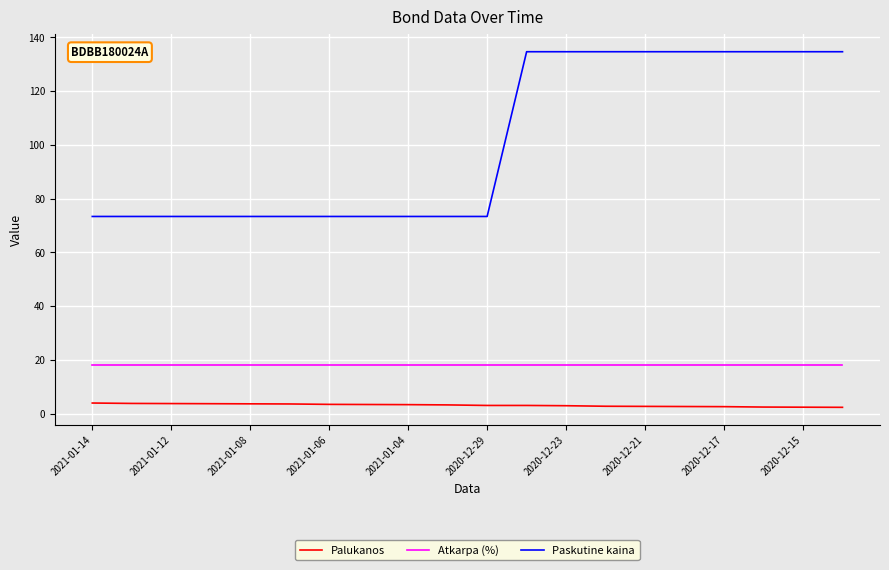

True or false: Paskutine kaina and Palukanos intersect in this chart.

False